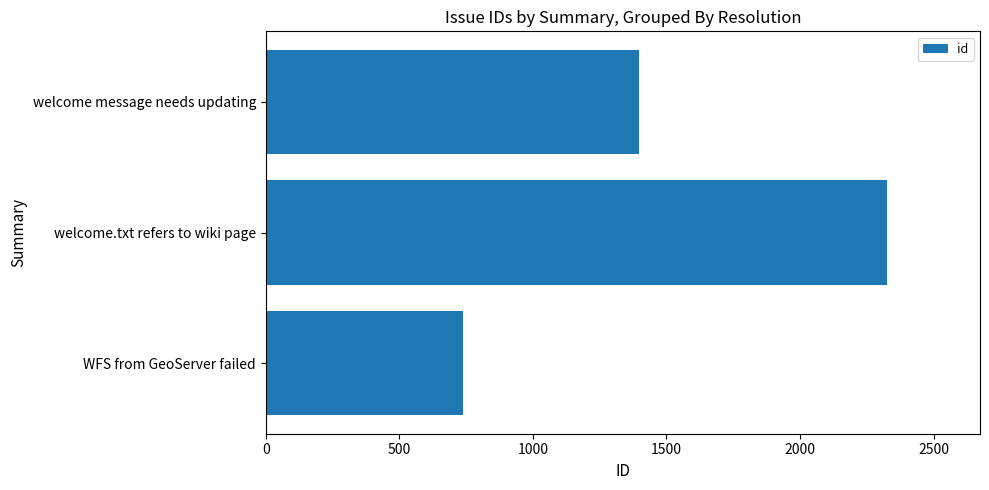

What is the minimum value shown in the chart?

740